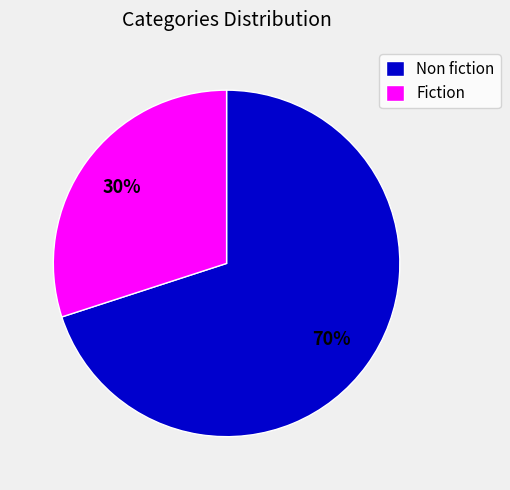

To the nearest percent, what is the average slice percentage?

50%